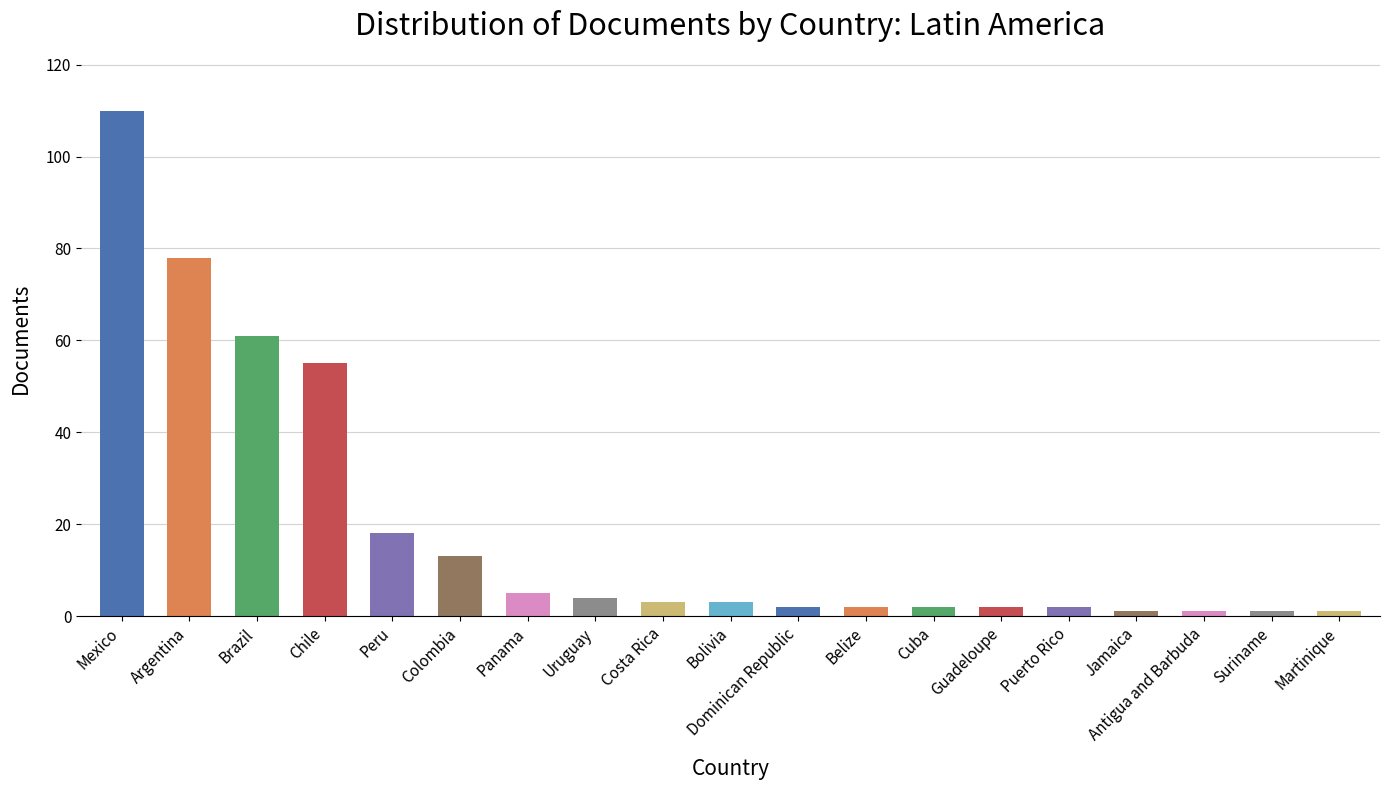

Reading right to left, transcribe all the data shown in this chart.

Martinique=1	Suriname=1	Antigua and Barbuda=1	Jamaica=1	Puerto Rico=2	Guadeloupe=2	Cuba=2	Belize=2	Dominican Republic=2	Bolivia=3	Costa Rica=3	Uruguay=4	Panama=5	Colombia=13	Peru=18	Chile=55	Brazil=61	Argentina=78	Mexico=110